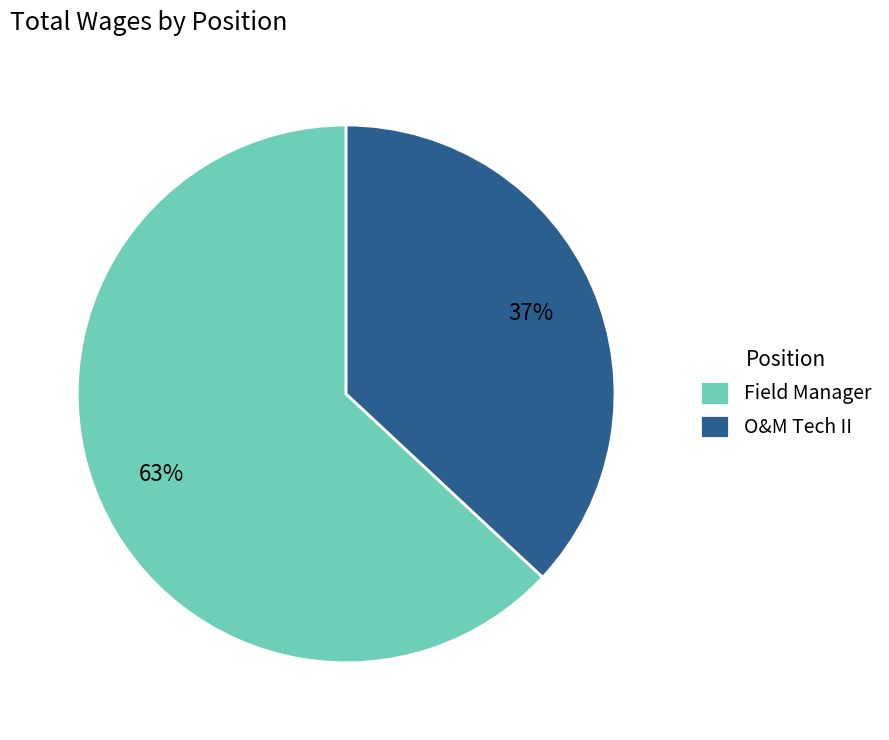

What is the ratio of the value at O&M Tech II to the value at Field Manager?

0.6